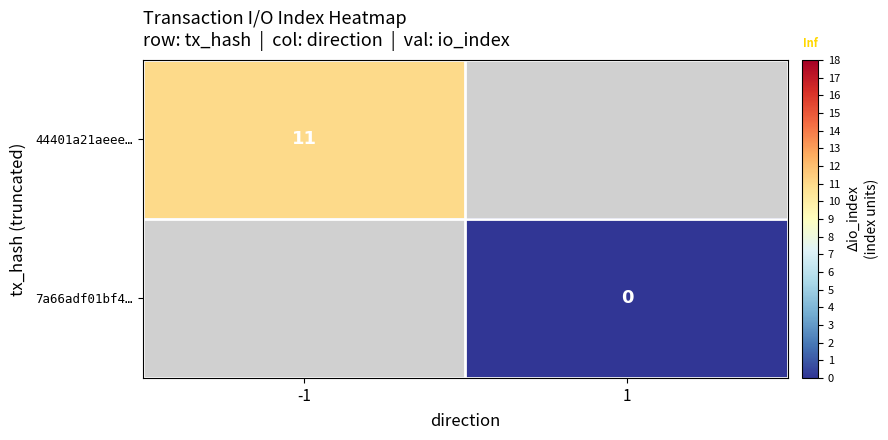

Is the value of 7a66adf01bf4… at 1 greater than the value of 44401a21aeee… at -1?

No